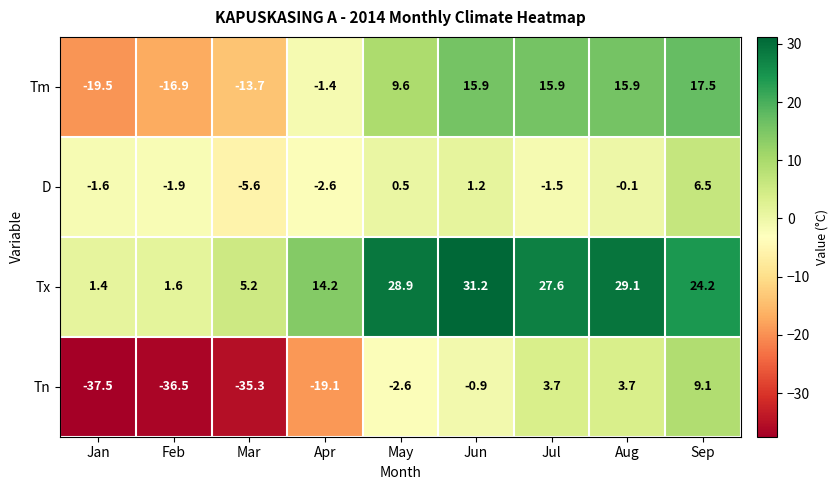

Which category has the highest value across all series?

Jun